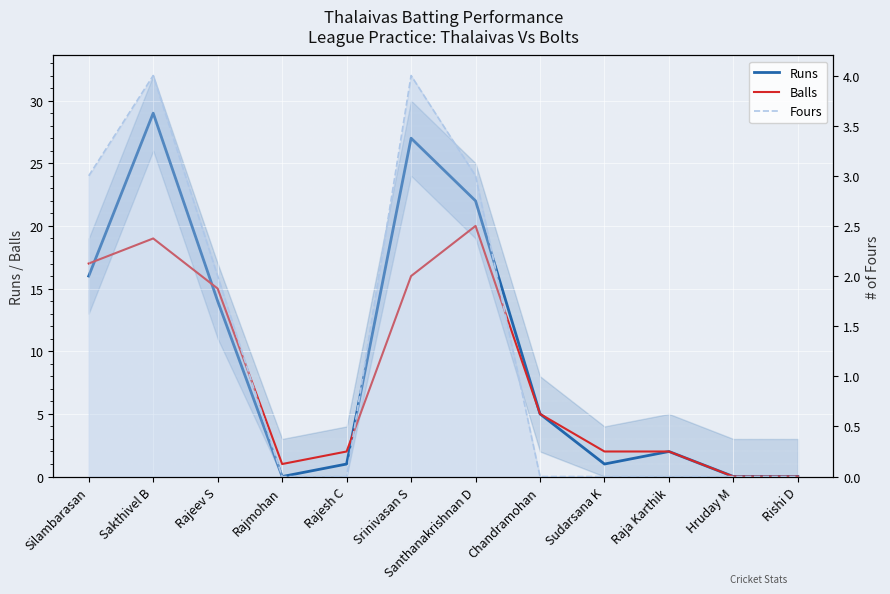

How many data points in Balls are less than 5?

6